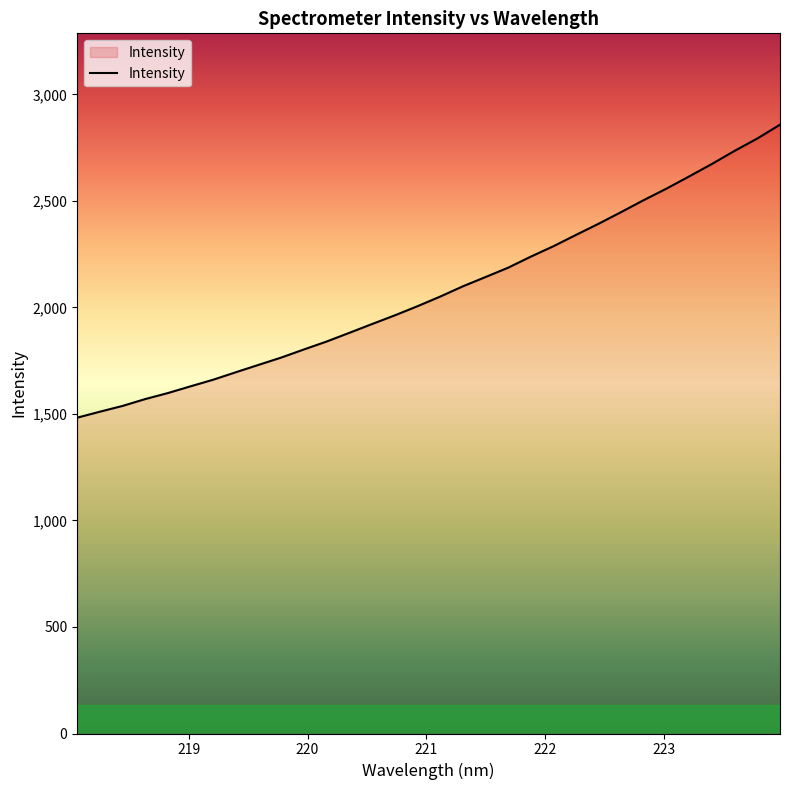

What is the difference between the maximum and minimum values?

1375.4